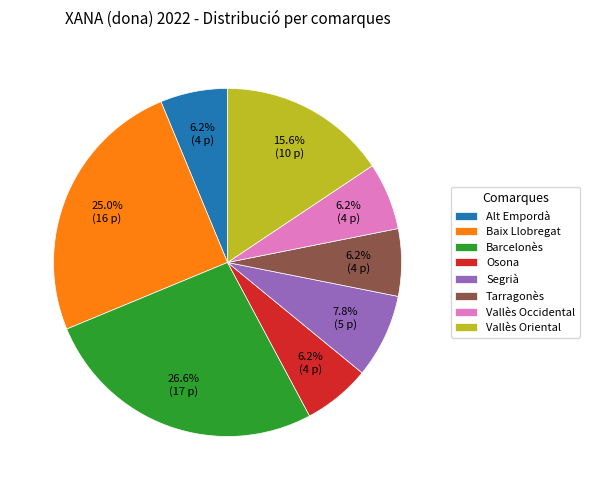

The Vallès Oriental slice represents 30% of the pie. True or false?

False